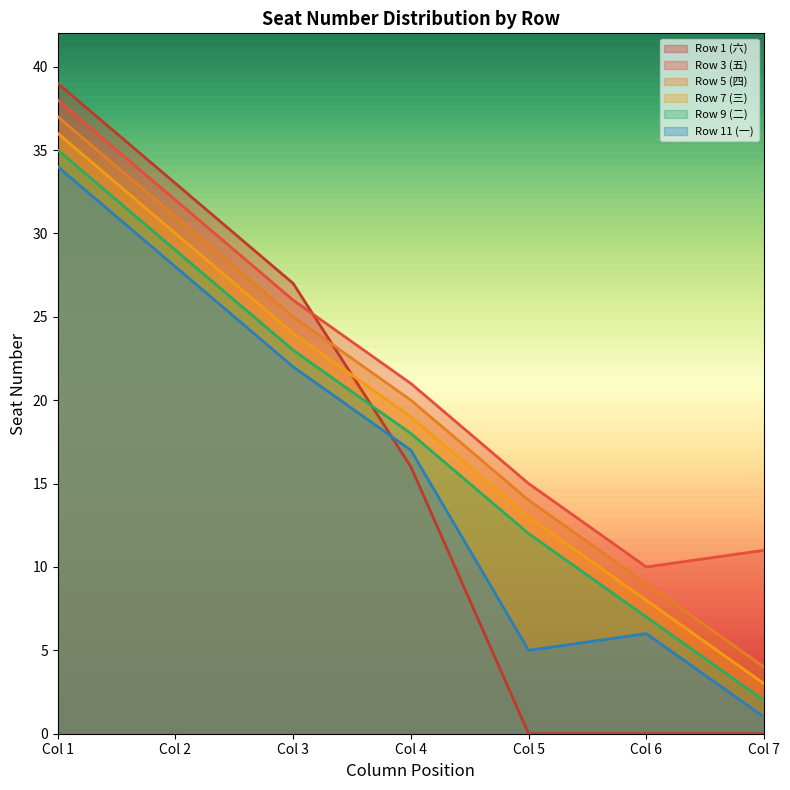

True or false: Row 3 (五) and Row 11 (一) cross at least once.

False